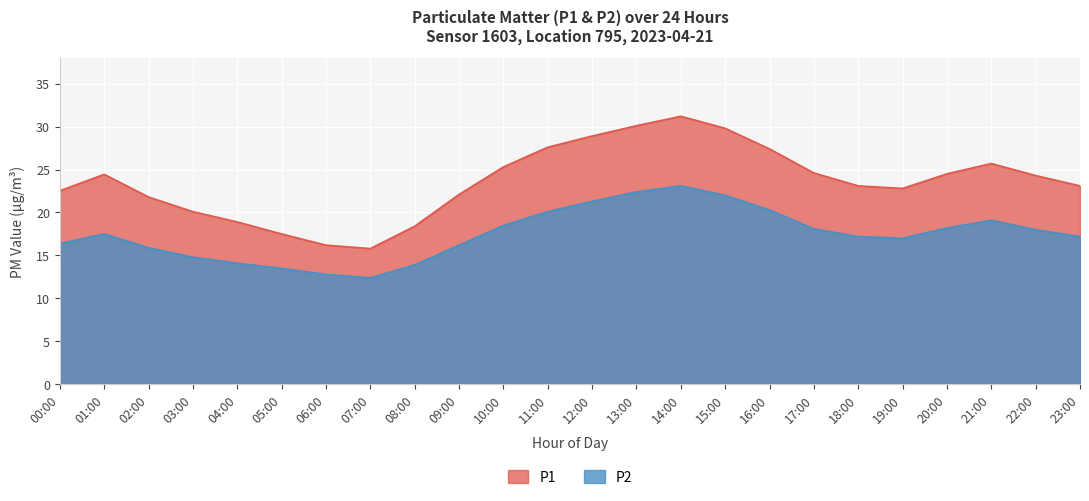

Reading left to right, transcribe all the data shown in this chart.

P1: 00:00=22.5	01:00=24.4	02:00=21.8	03:00=20.1	04:00=18.9	05:00=17.5	06:00=16.2	07:00=15.8	08:00=18.4	09:00=22.1	10:00=25.3	11:00=27.6	12:00=28.9	13:00=30.1	14:00=31.2	15:00=29.8	16:00=27.4	17:00=24.6	18:00=23.1	19:00=22.8	20:00=24.5	21:00=25.7	22:00=24.3	23:00=23.1
P2: 00:00=16.4	01:00=17.5	02:00=15.9	03:00=14.8	04:00=14.1	05:00=13.5	06:00=12.8	07:00=12.4	08:00=13.9	09:00=16.2	10:00=18.5	11:00=20.1	12:00=21.3	13:00=22.4	14:00=23.1	15:00=22.0	16:00=20.3	17:00=18.1	18:00=17.2	19:00=17.0	20:00=18.2	21:00=19.1	22:00=18.0	23:00=17.2